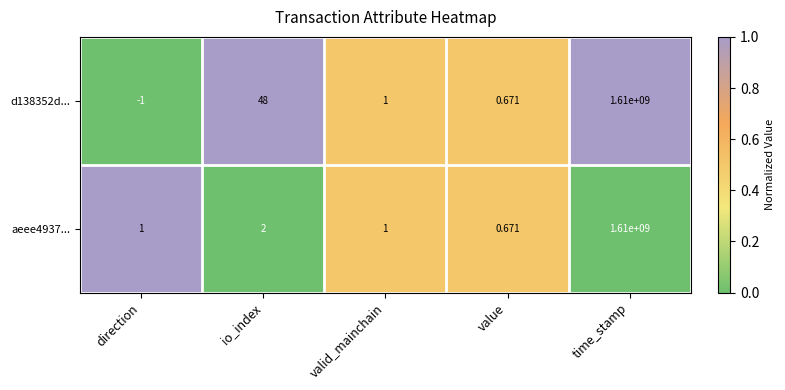

Where does the d138352d... series first go above 1?

io_index